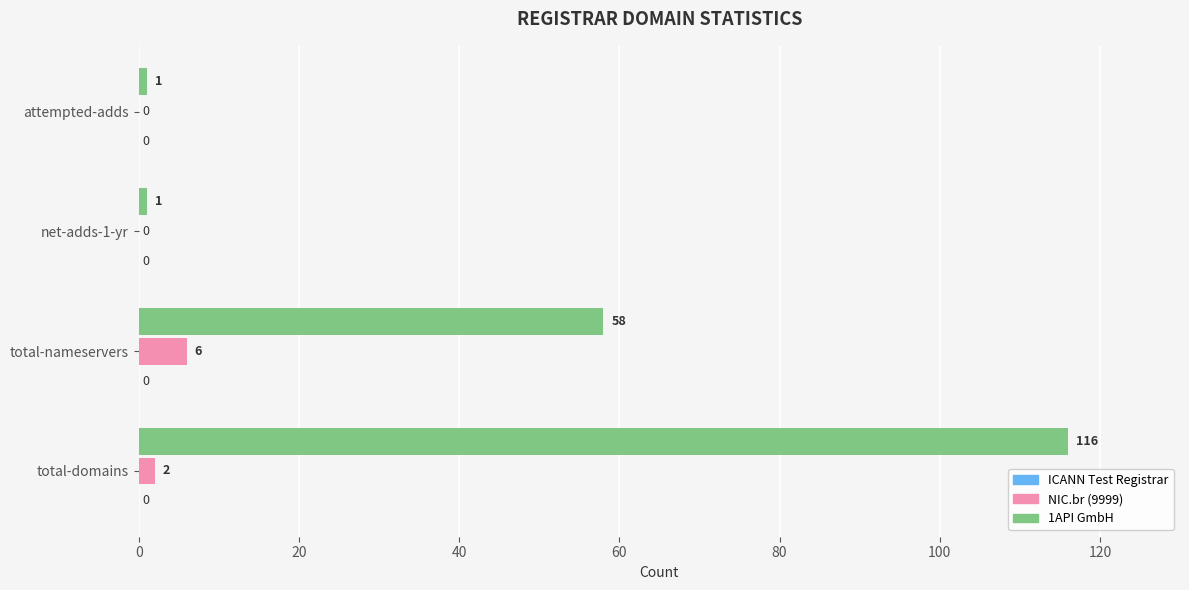

Is it true that NIC.br (9999) equals 2 at total-domains?

True